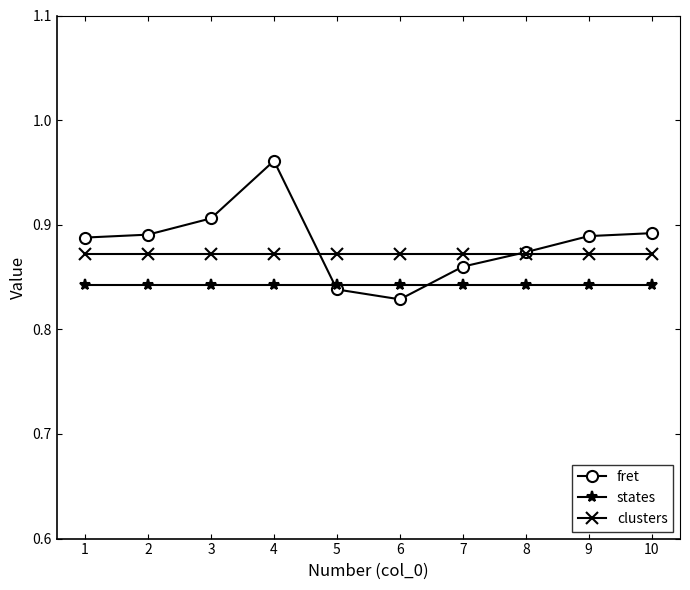

What is the sum of the fret values at 3 and 4?

1.9